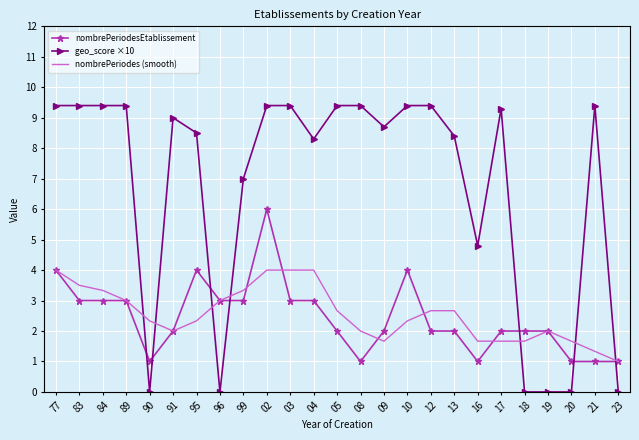

How many values in the geo_score ×10 series are below 9?

12